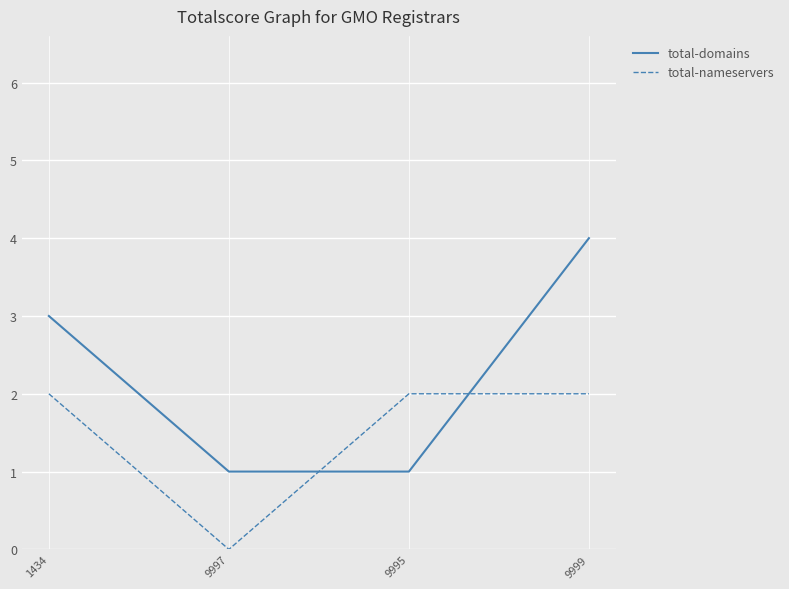

True or false: total-nameservers and total-domains cross at least once.

True